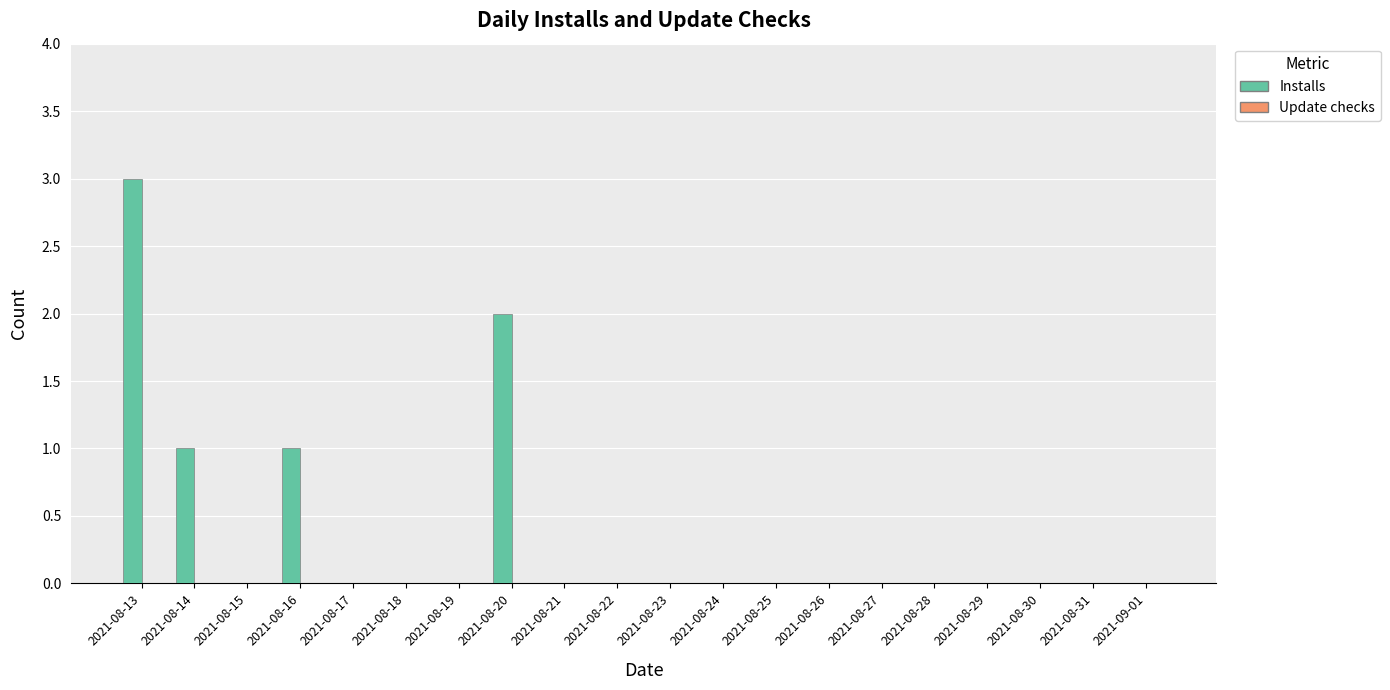

Which has a higher value, 2021-08-31 or 2021-08-13?

2021-08-13